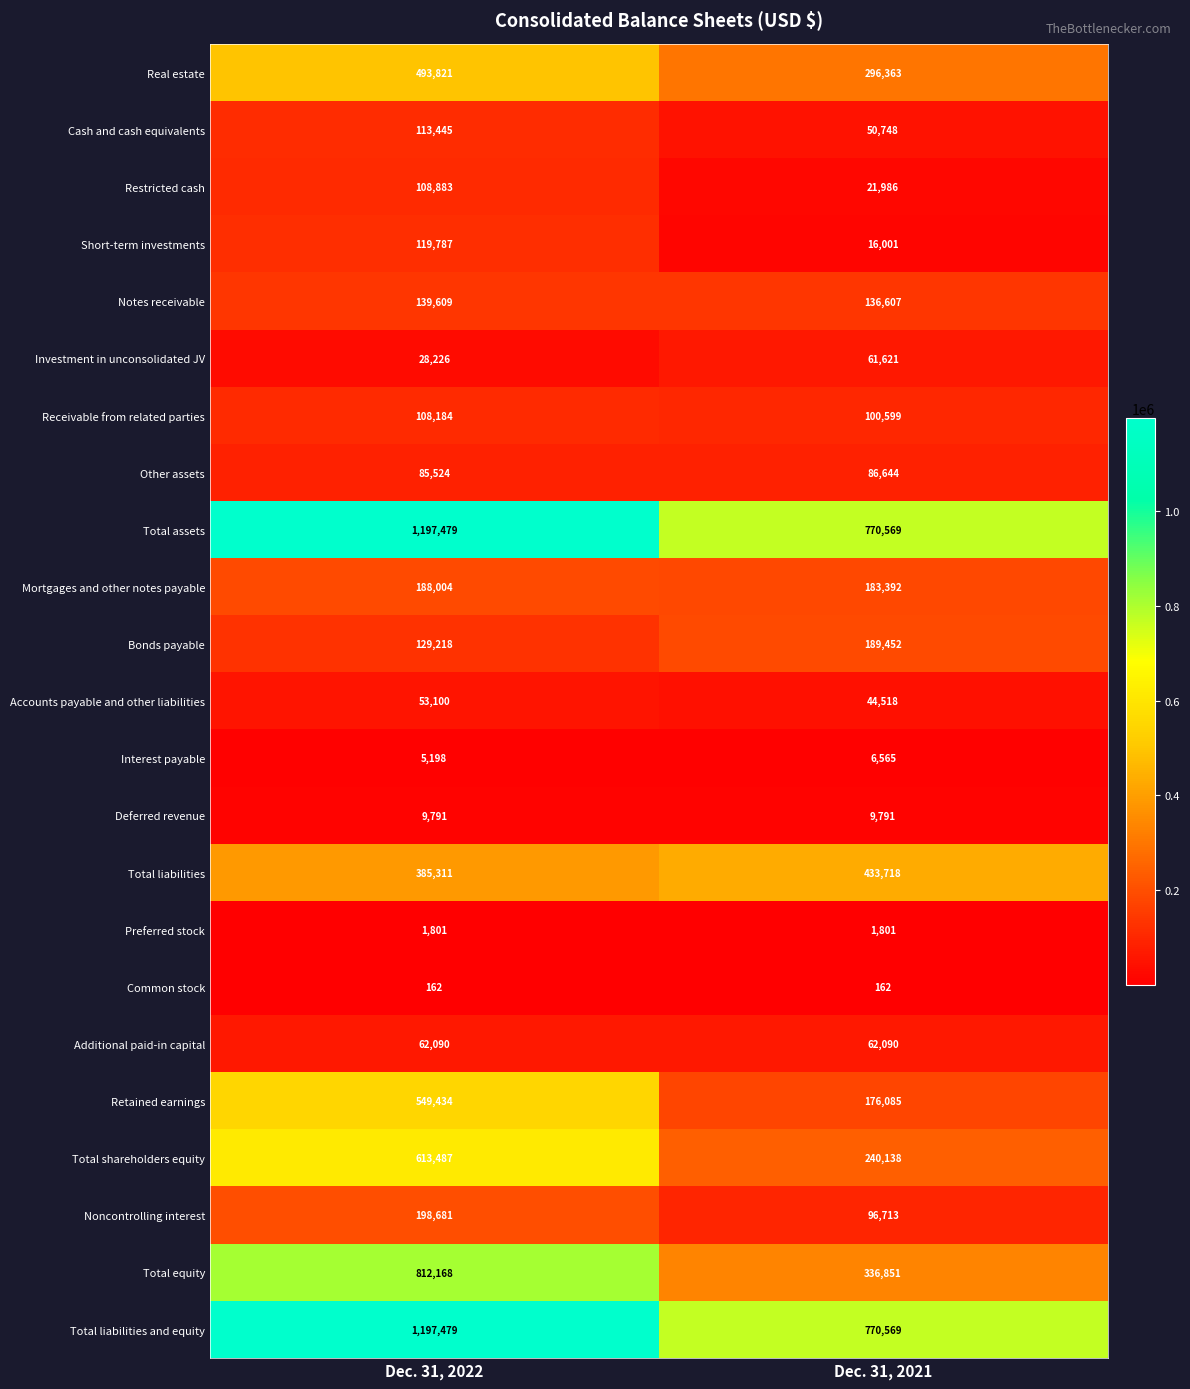

At how many categories does at least one series exceed 442010?

2